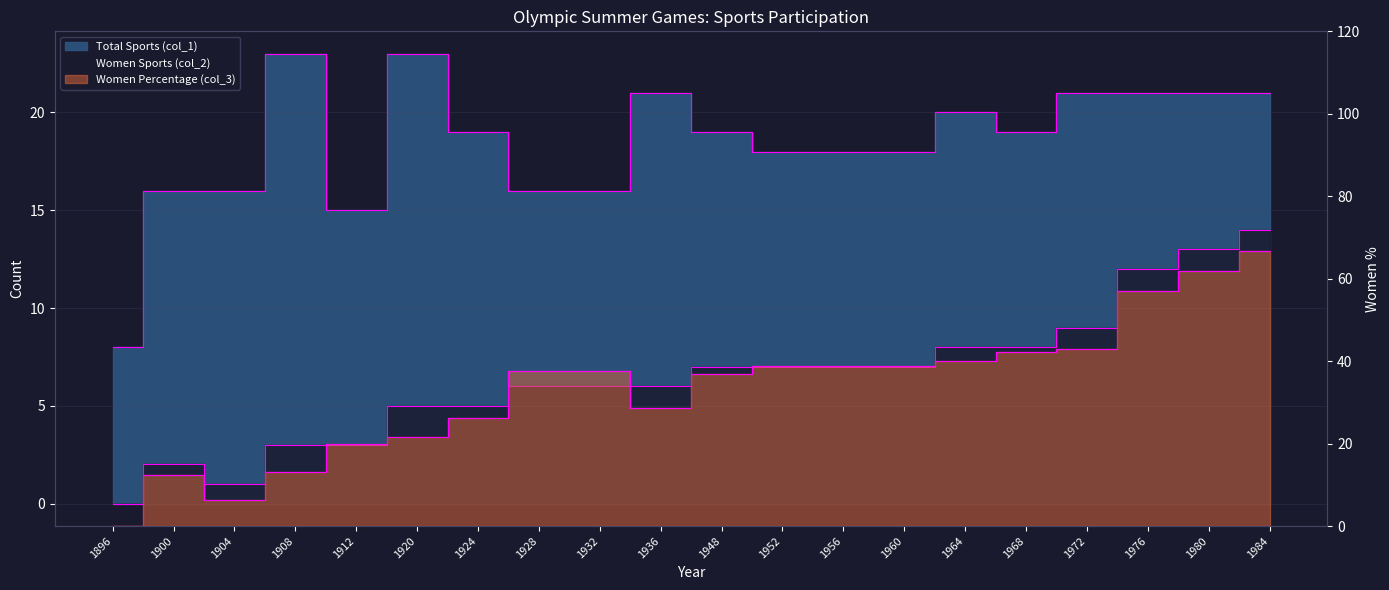

How many times do Women Percentage (col_3) and Total Sports (col_1) cross each other?

3